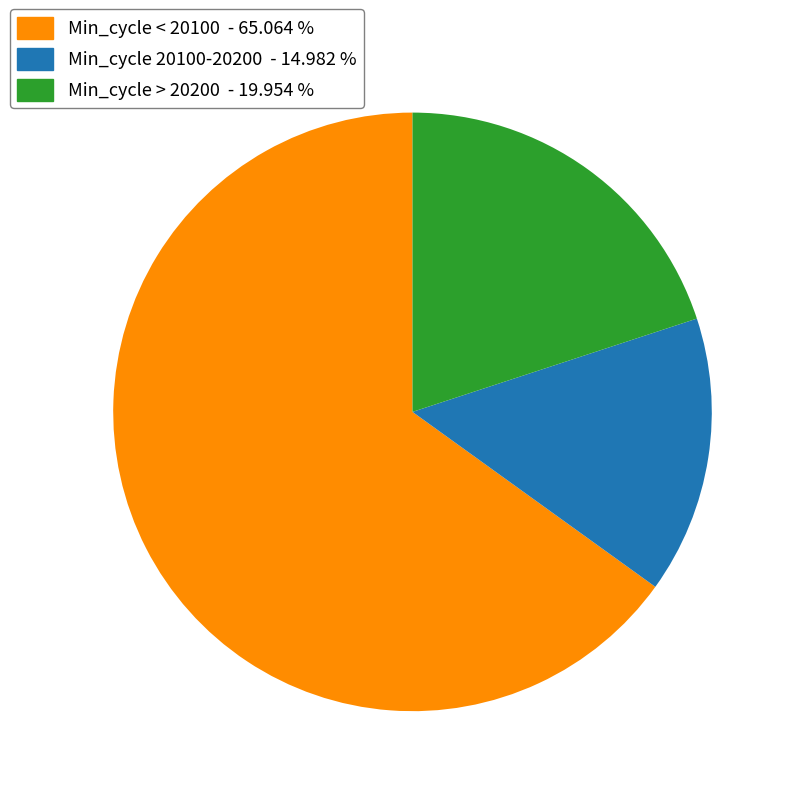

Does any single category account for the majority?

Yes